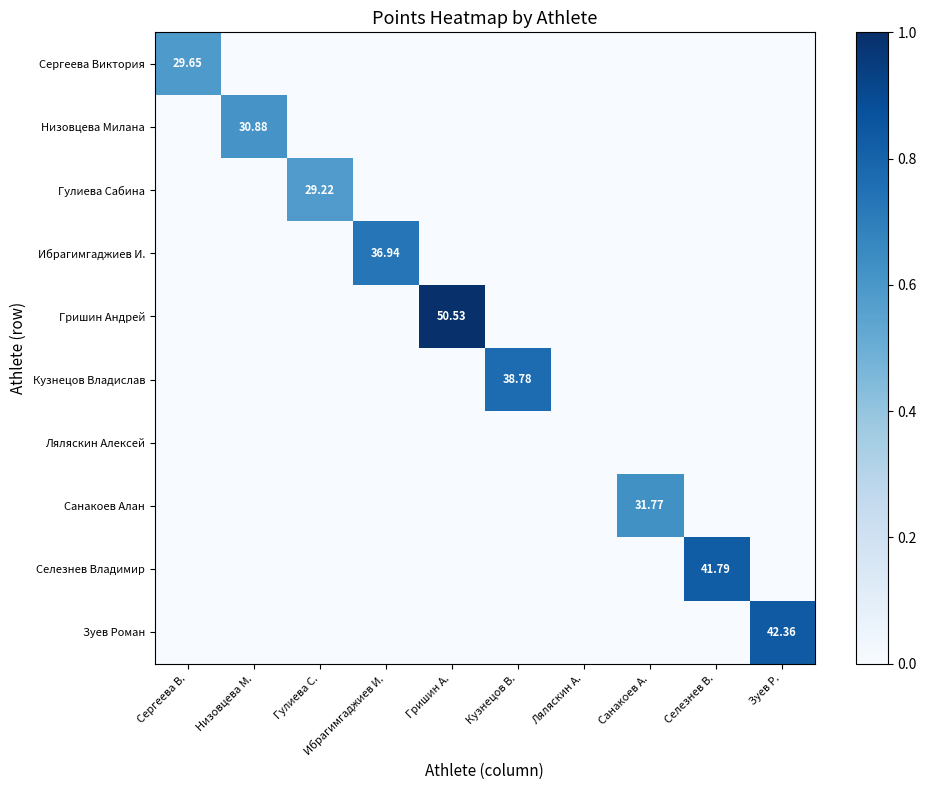

Which category has the lowest value across all series?

Низовцева М.